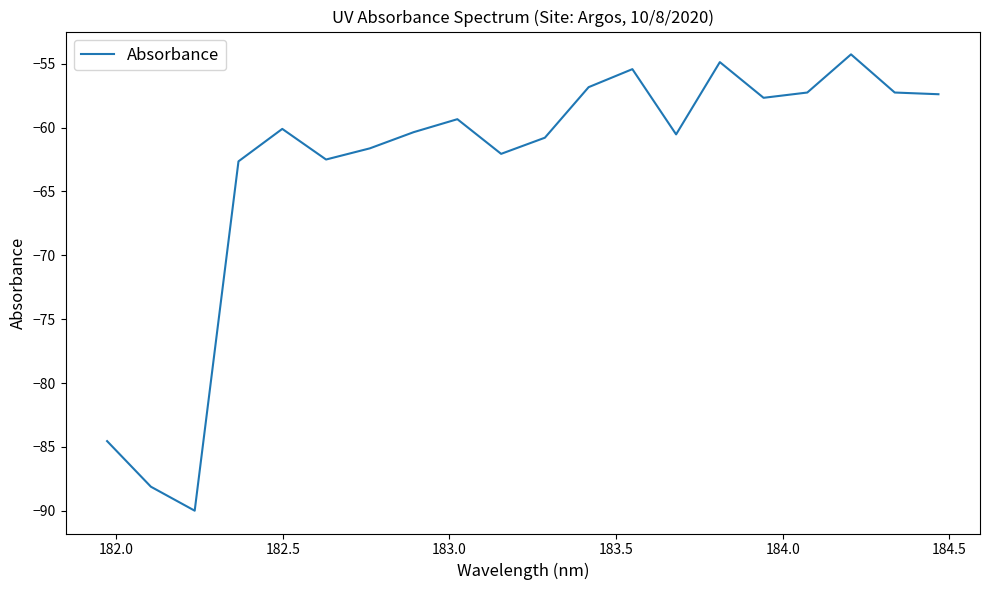

What is the difference between the maximum and minimum values?

35.7